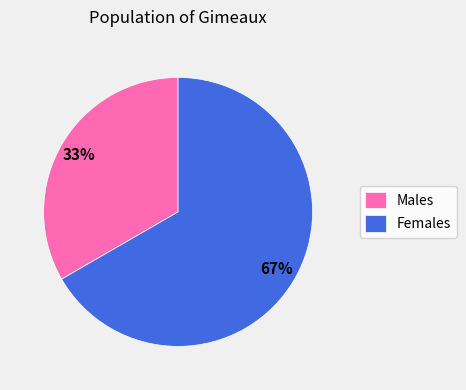

What percentage is the Females slice, to the nearest percent?

67%